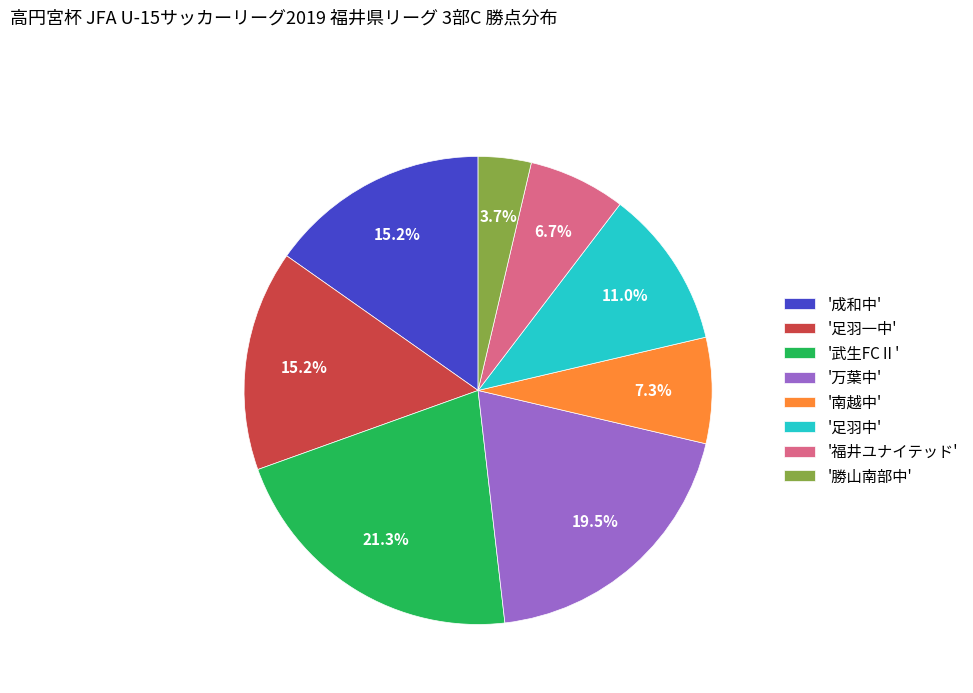

Which slice is the smallest?

'勝山南部中'